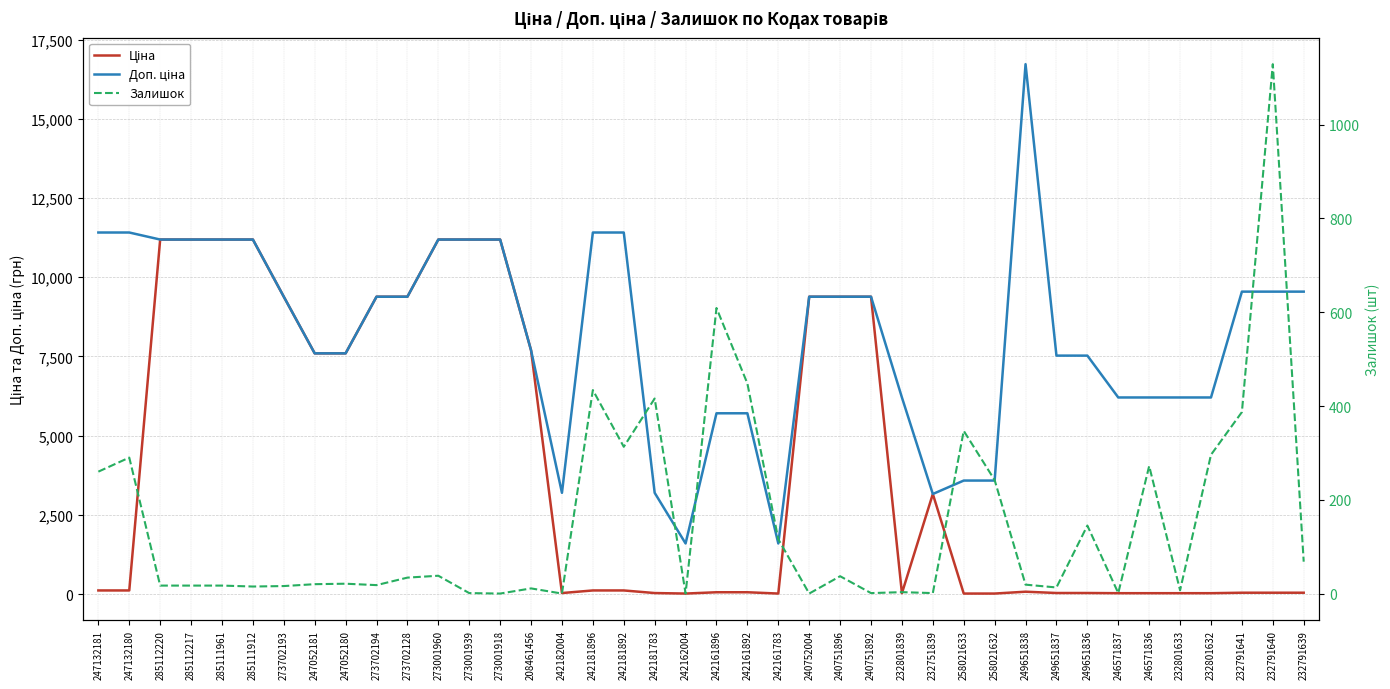

What is the label of the 32nd point from the left?

249651837